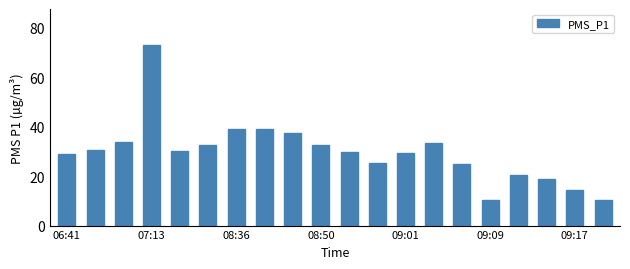

What is the average value?

29.7